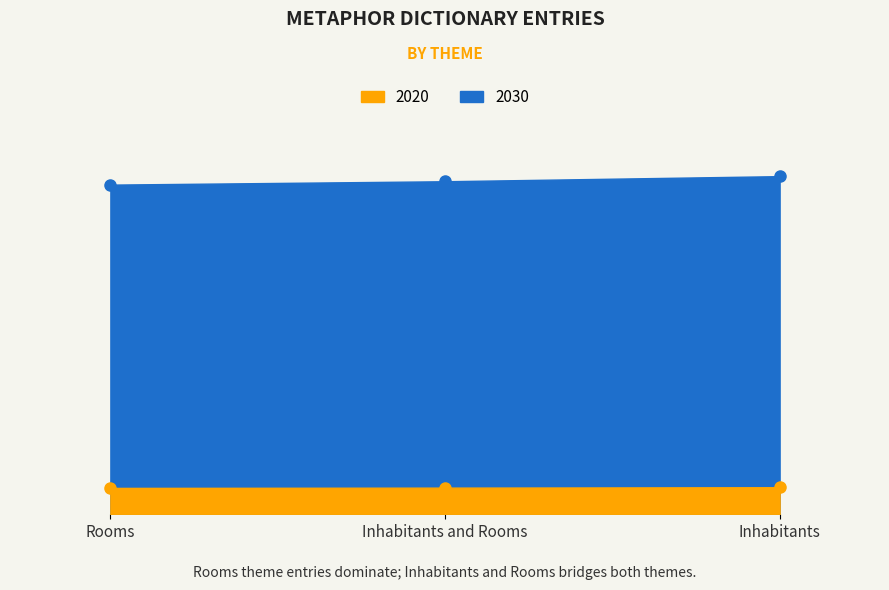

The 2020 series shows 3325.8 at Rooms. True or false?

False